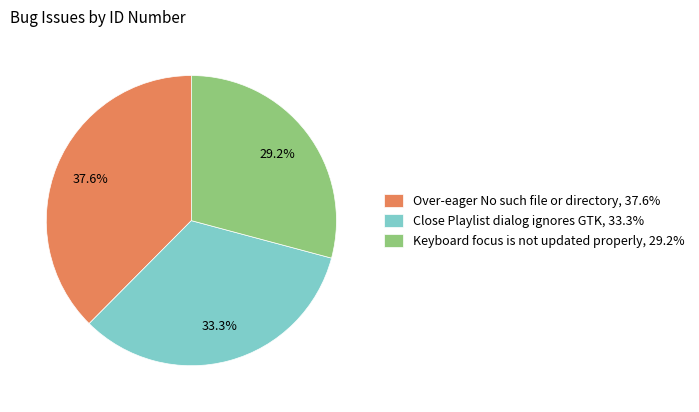

Count the number of slices in the pie.

3